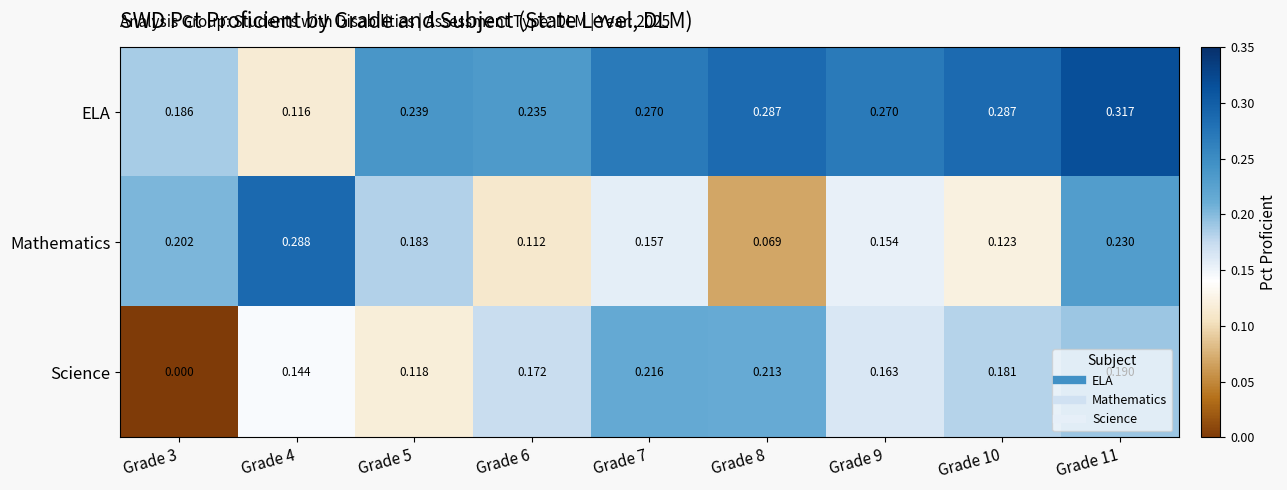

Which series has the largest total across all categories?

ELA